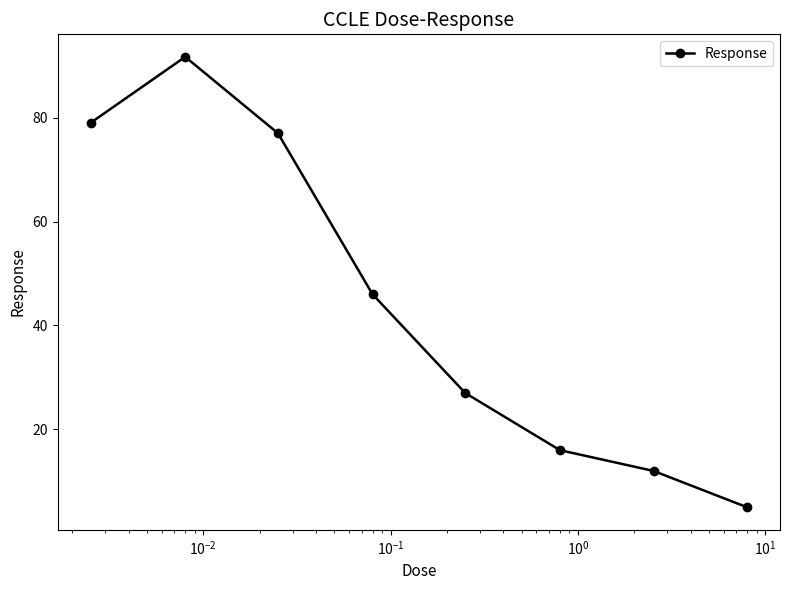

How many interior local peaks (higher than both neighbors) does the data have?

1